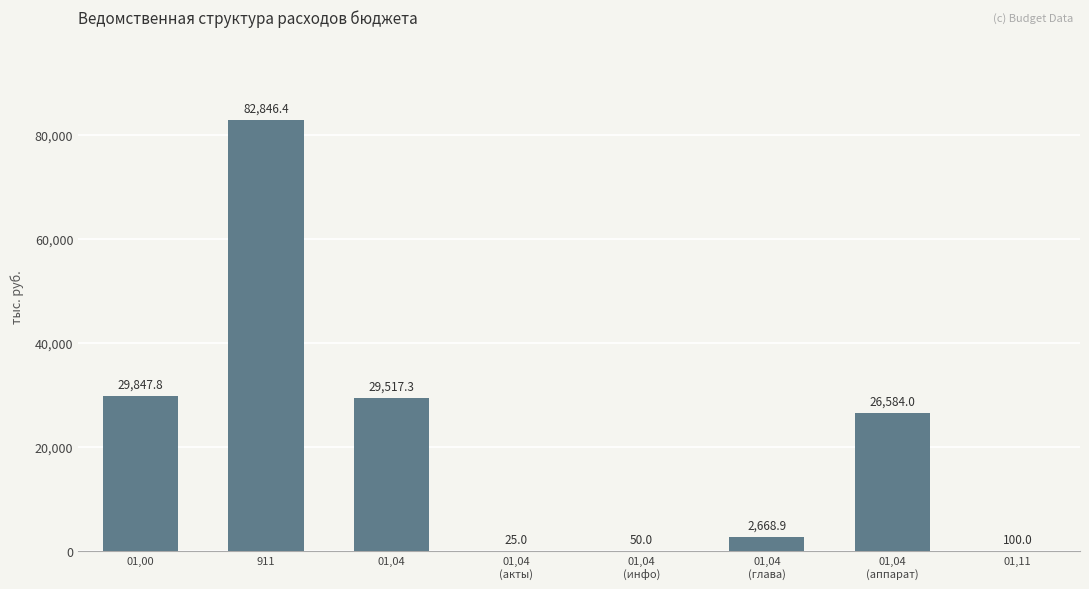

Reading right to left, extract all data points from this chart.

01,11=100.0	01,04
(аппарат)=26584.0	01,04
(глава)=2668.9	01,04
(инфо)=50.0	01,04
(акты)=25.0	01,04=29517.3	911=82846.4	01,00=29847.8